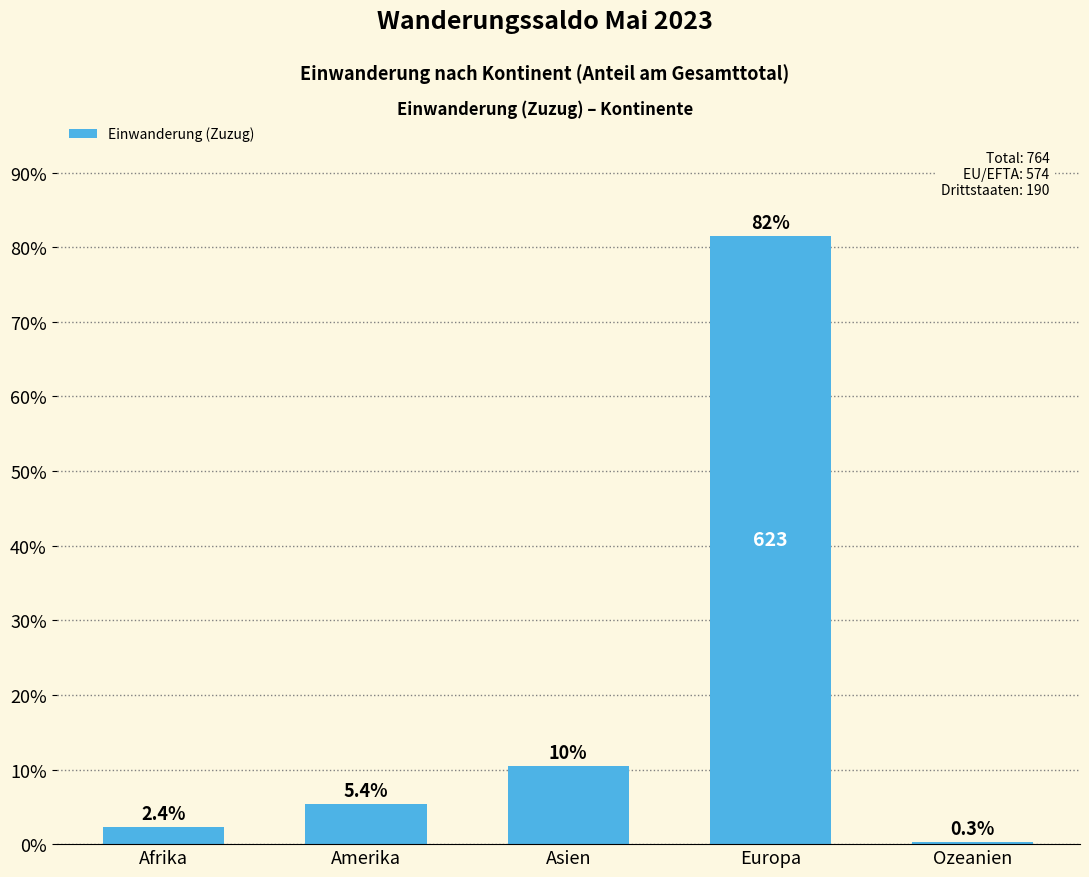

Where does the data first go above 5?

Amerika